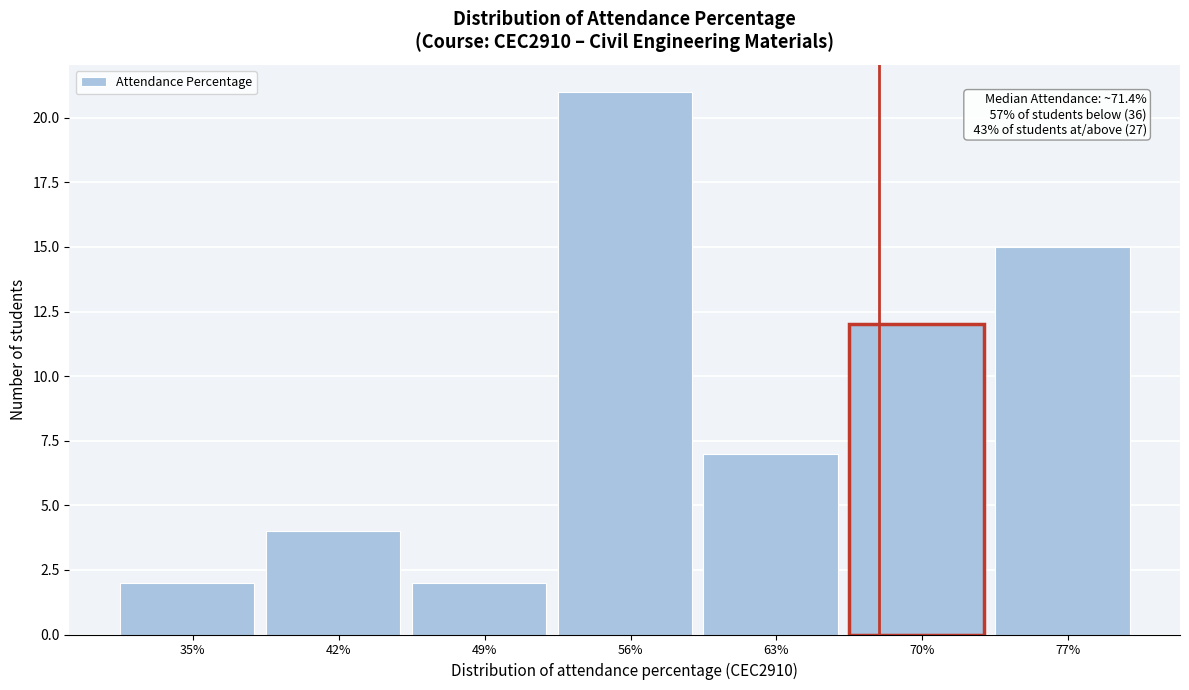

Reading left to right, extract all data points from this chart.

2	4	2	21	7	12	15